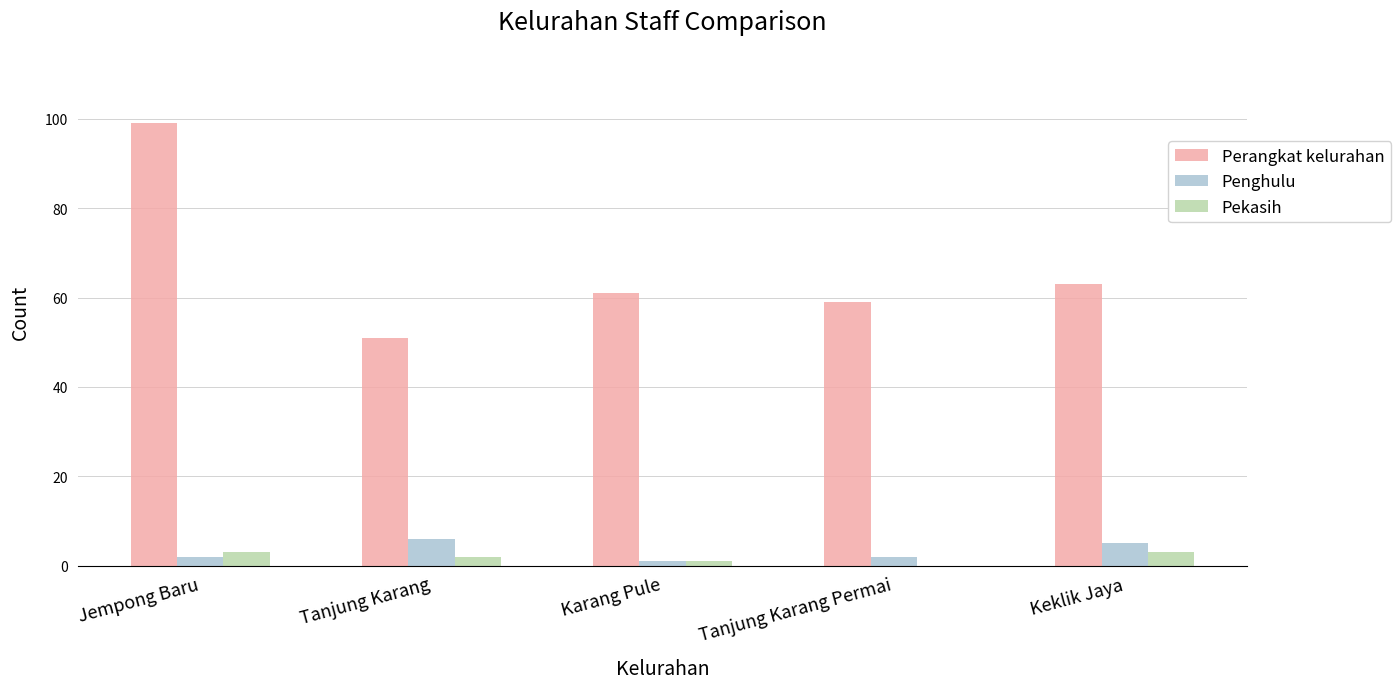

What is the sum of all Penghulu values?

16